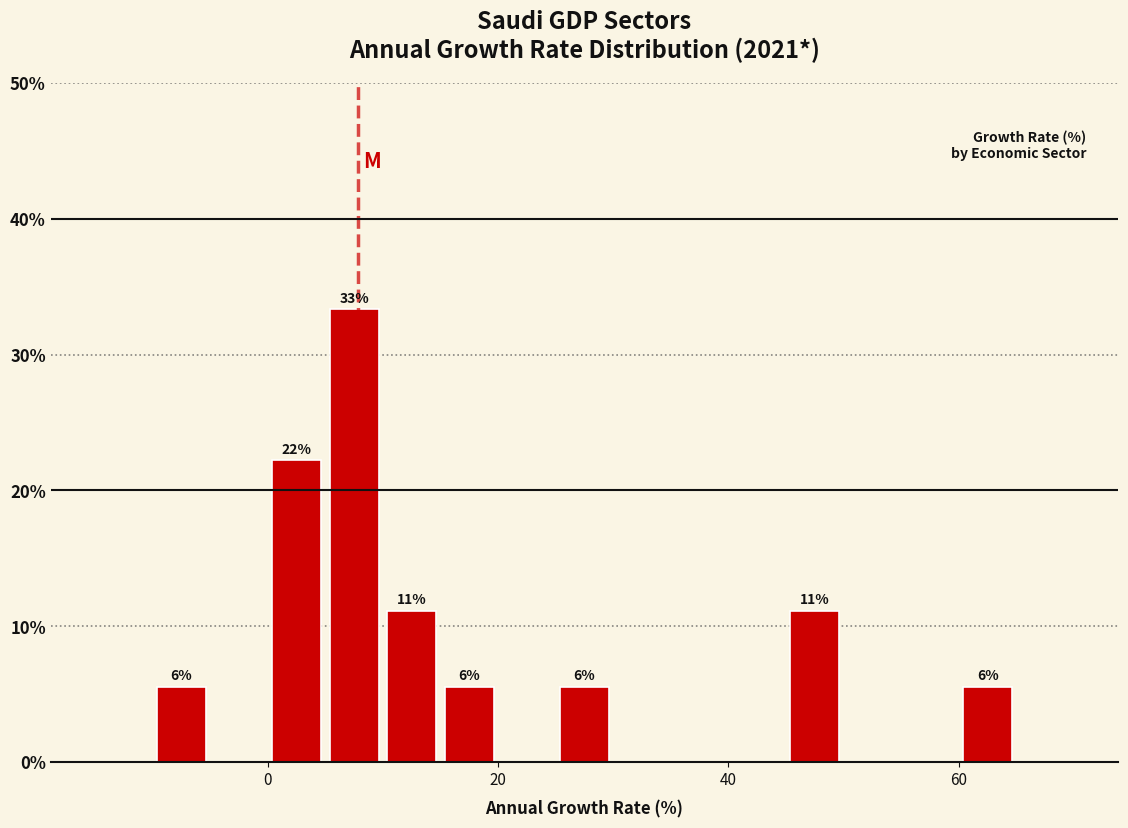

Read against the x-axis, roughly where is the centre of the tallest bar?

8